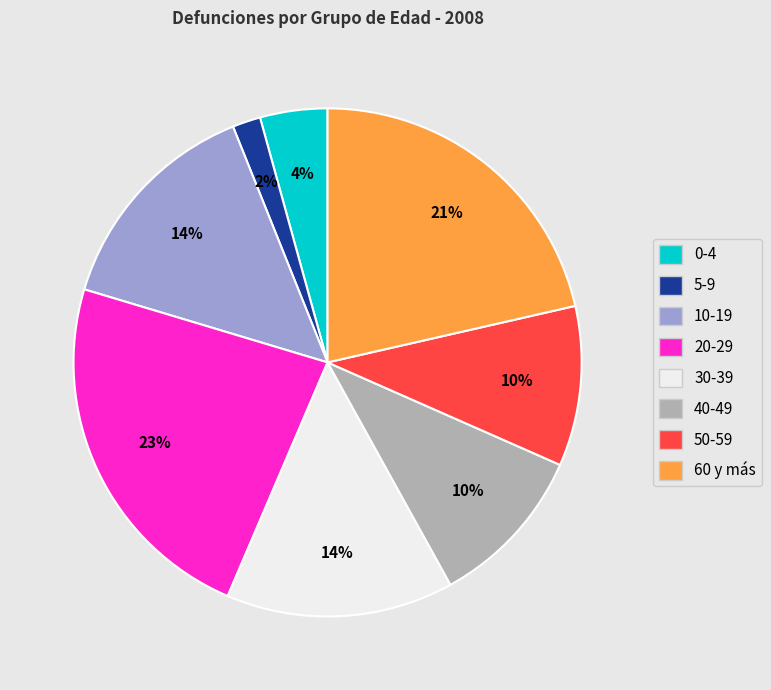

How many segments does this pie chart have?

8